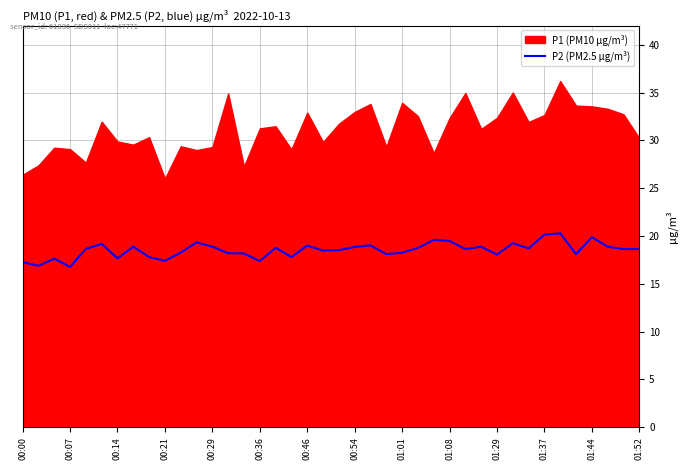

What is the maximum value for P2 (PM2.5 µg/m³)?

20.3